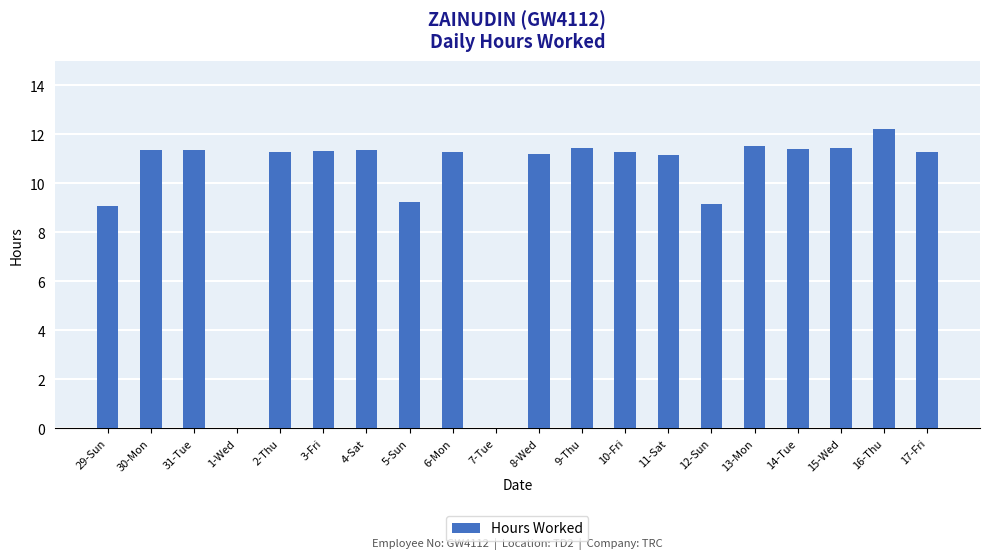

True or false: the data shows 14.8 at 11-Sat.

False